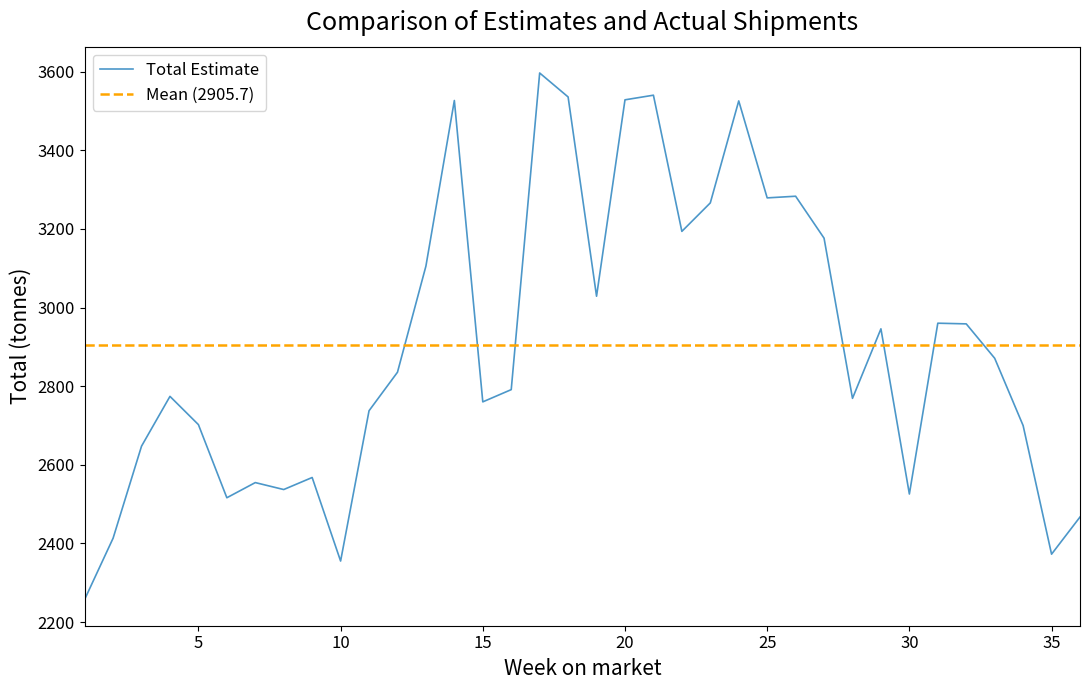

Reading left to right, extract all data points from this chart.

2257.6	2413.2	2647.4	2774.0	2702.2	2516.1	2554.7	2537.0	2567.7	2355.1	2737.5	2835.5	3105.4	3526.7	2760.1	2791.2	3596.6	3535.7	3028.8	3528.4	3540.2	3193.8	3266.2	3525.6	3278.9	3283.2	3176.5	2769.0	2945.9	2525.6	2960.2	2958.5	2871.0	2699.8	2372.6	2467.1